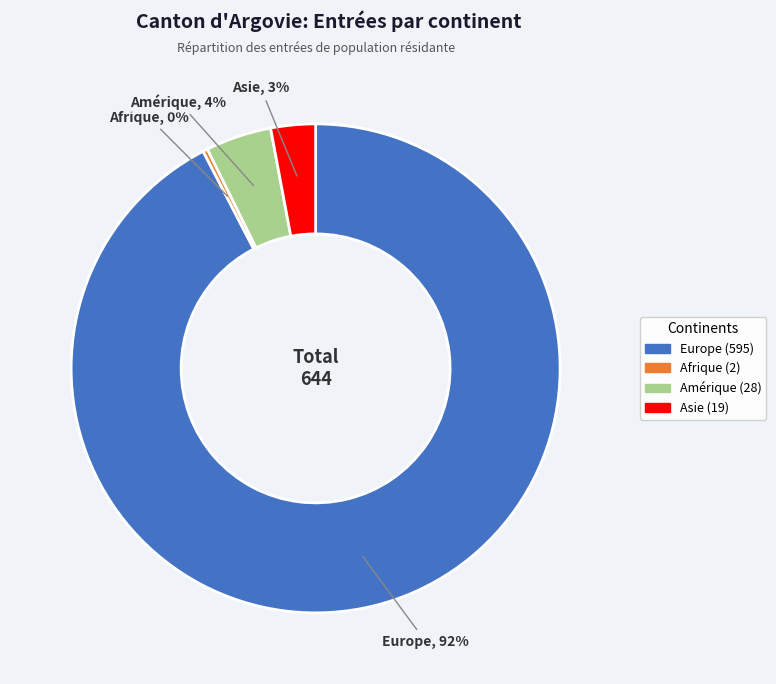

To the nearest percent, what is the average slice percentage?

25%